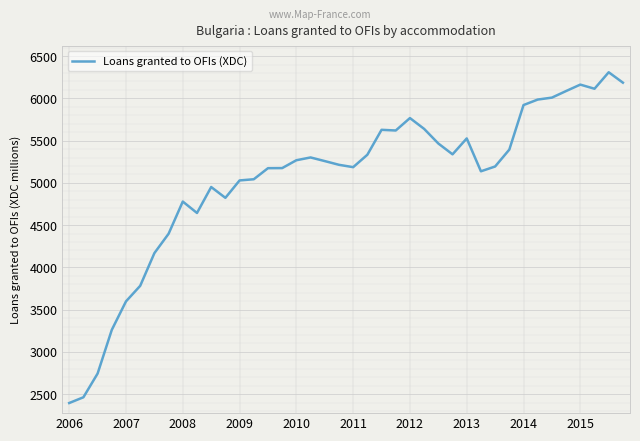

What is the maximum value shown in the chart?

6309